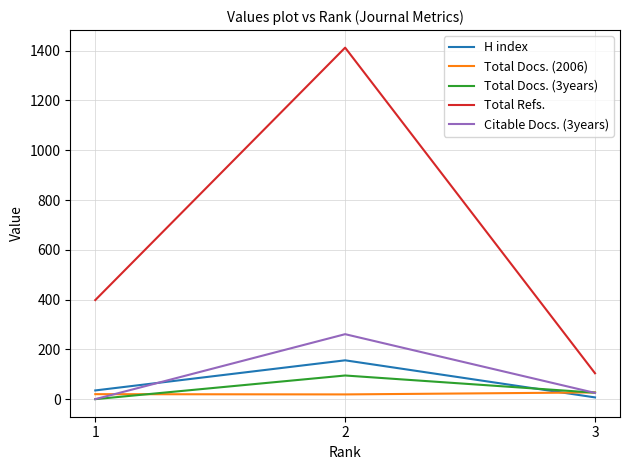

Which series has the largest total across all categories?

Total Refs.